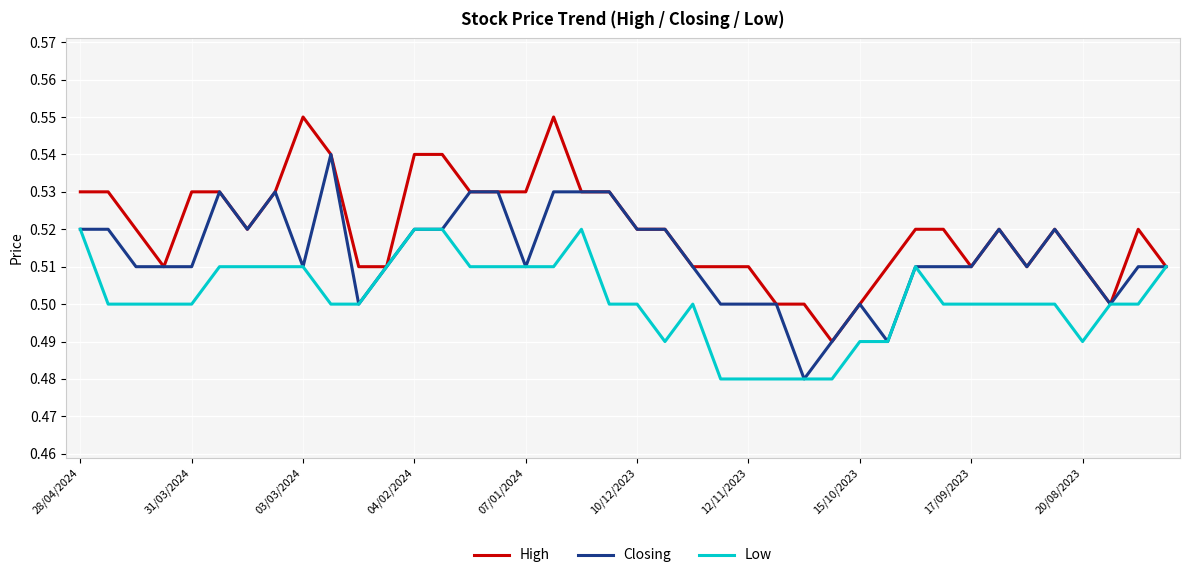

Which series has the largest total across all categories?

High